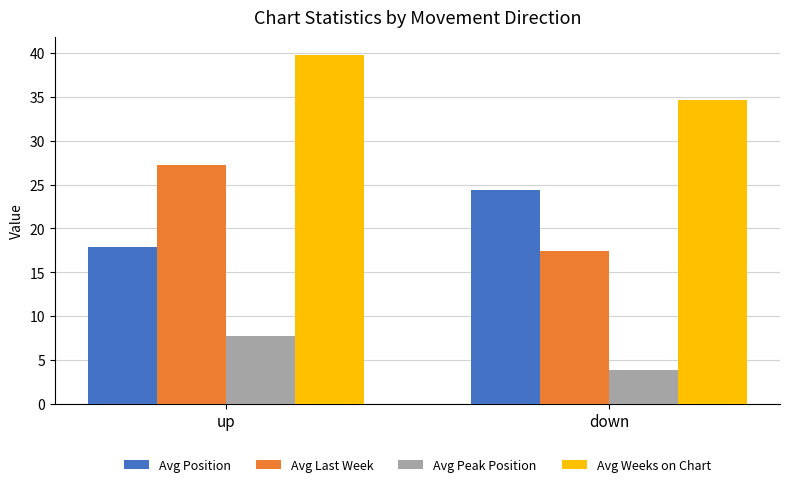

At down, list the series in order from smallest to largest.

Avg Peak Position, Avg Last Week, Avg Position, Avg Weeks on Chart